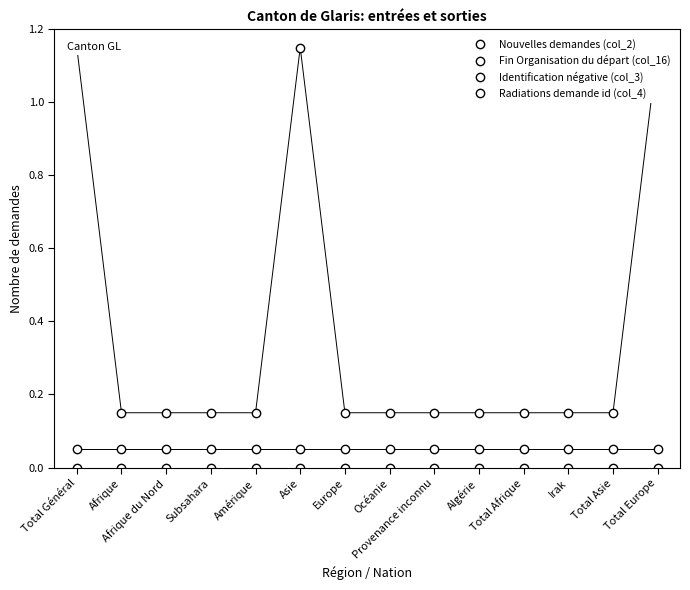

True or false: Nouvelles demandes (col_2) has more than 0 interior local peaks.

False